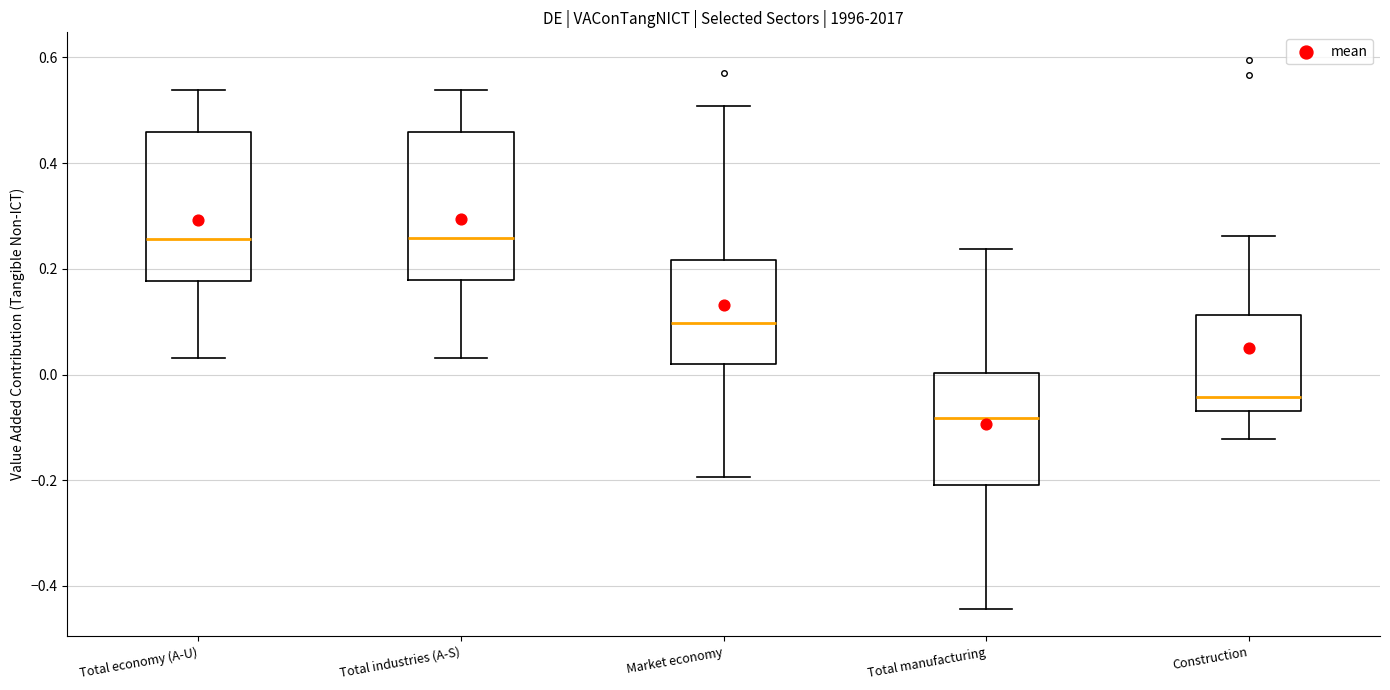

Reading left to right, transcribe this box plot: for each box, give where its median line is, the range the box spans, and where its two whiskers end, as read against the y-axis. The values are not printed on the chart, so give them approximately, as read against the axis.

Total economy (A-U): median 0.26, box 0.18 to 0.46, whiskers 0.04 to 0.54
Total industries (A-S): median 0.26, box 0.18 to 0.46, whiskers 0.04 to 0.54
Market economy: median 0.10, box 0.02 to 0.22, whiskers -0.20 to 0.50
Total manufacturing: median -0.08, box -0.20 to 0.00, whiskers -0.44 to 0.24
Construction: median -0.04, box -0.06 to 0.12, whiskers -0.12 to 0.26